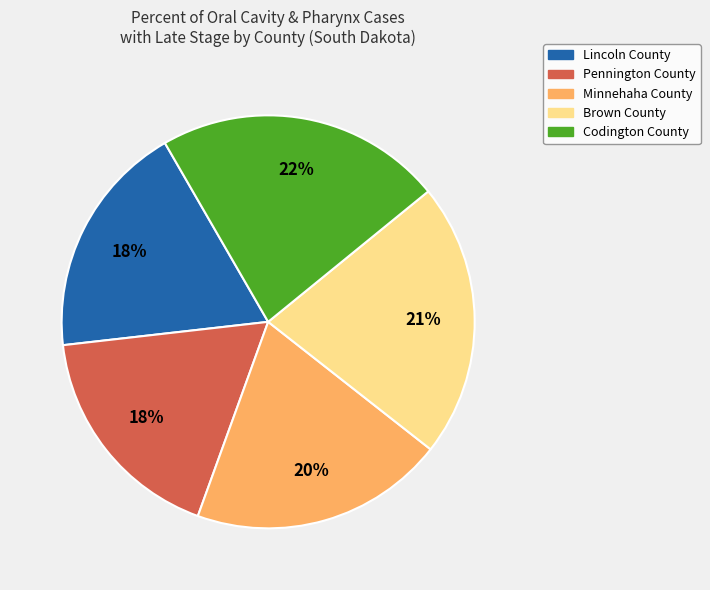

Between Codington County and Minnehaha County, which is larger?

Codington County